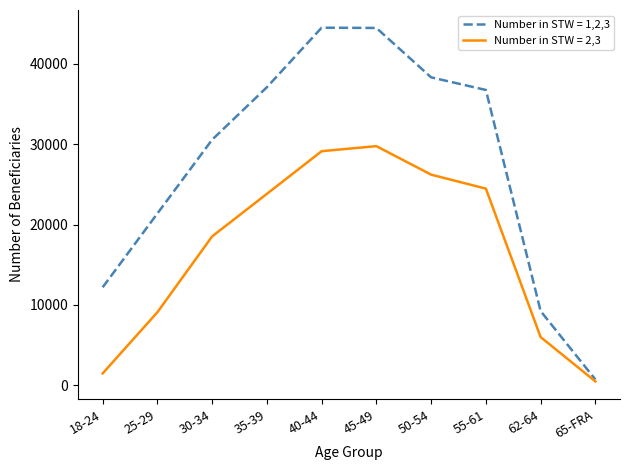

Which series has the largest total across all categories?

Number in STW = 1,2,3